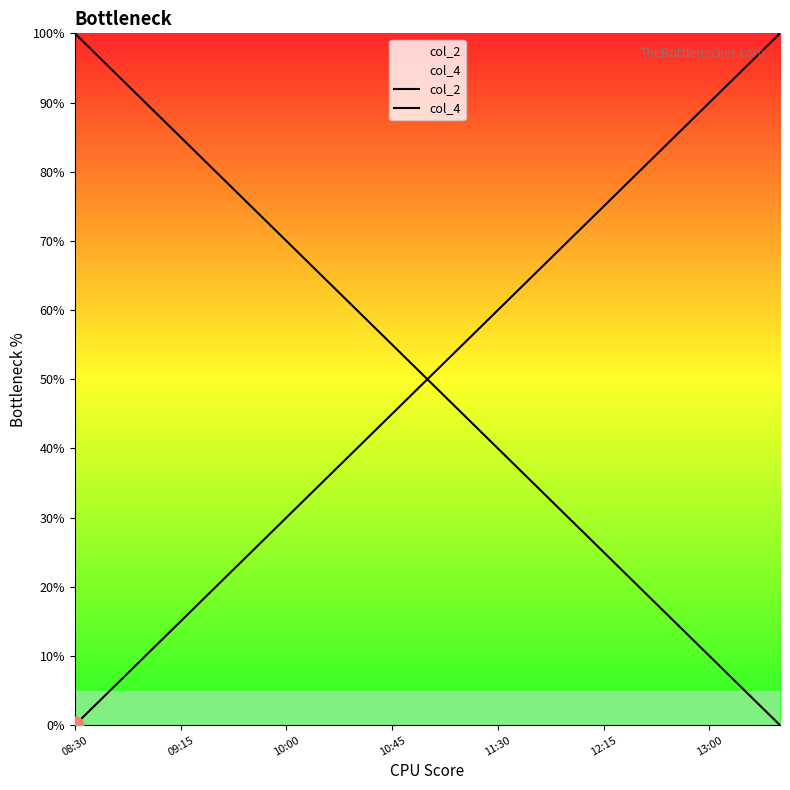

True or false: col_2 has a value of 52.7 at 7.

False